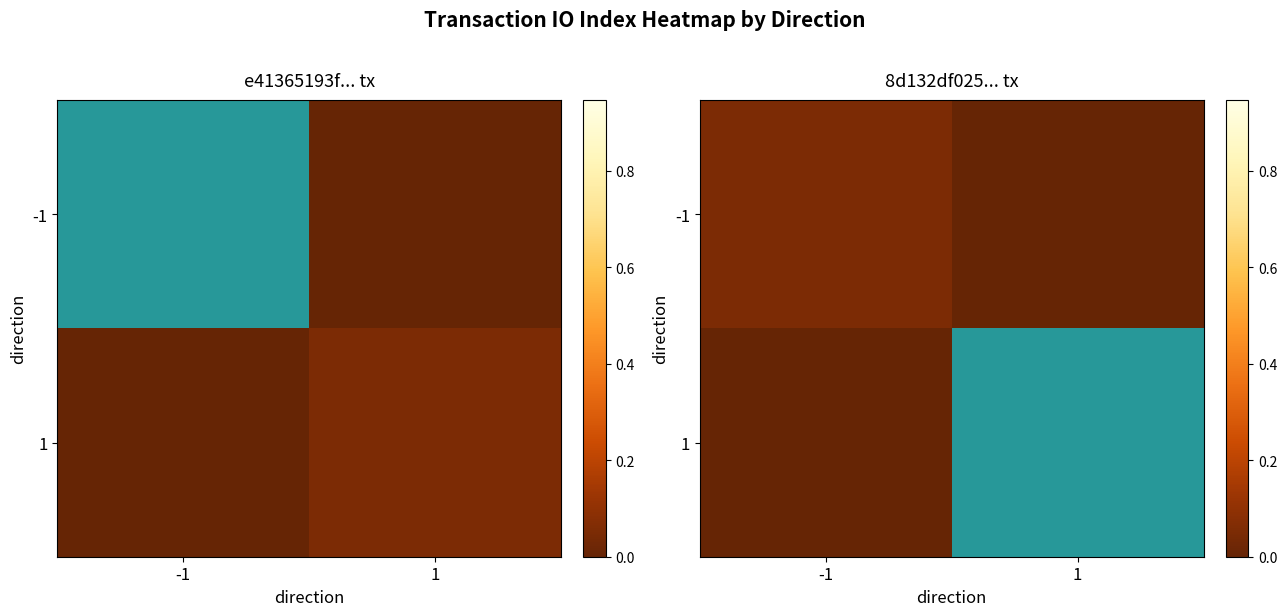

How many data points does each series have?

2